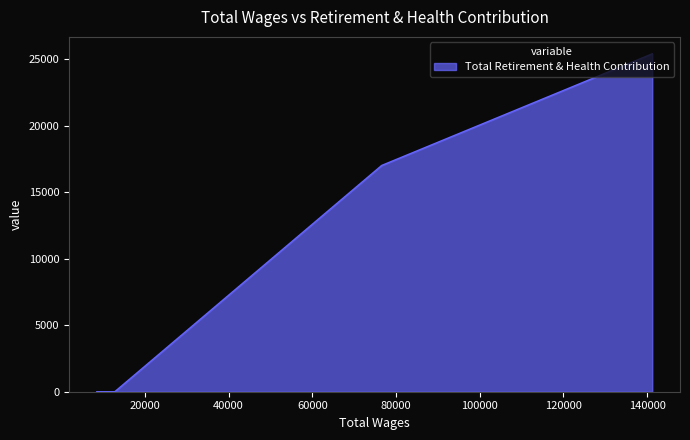

At which category does the chart reach its minimum across all series?

12789.0